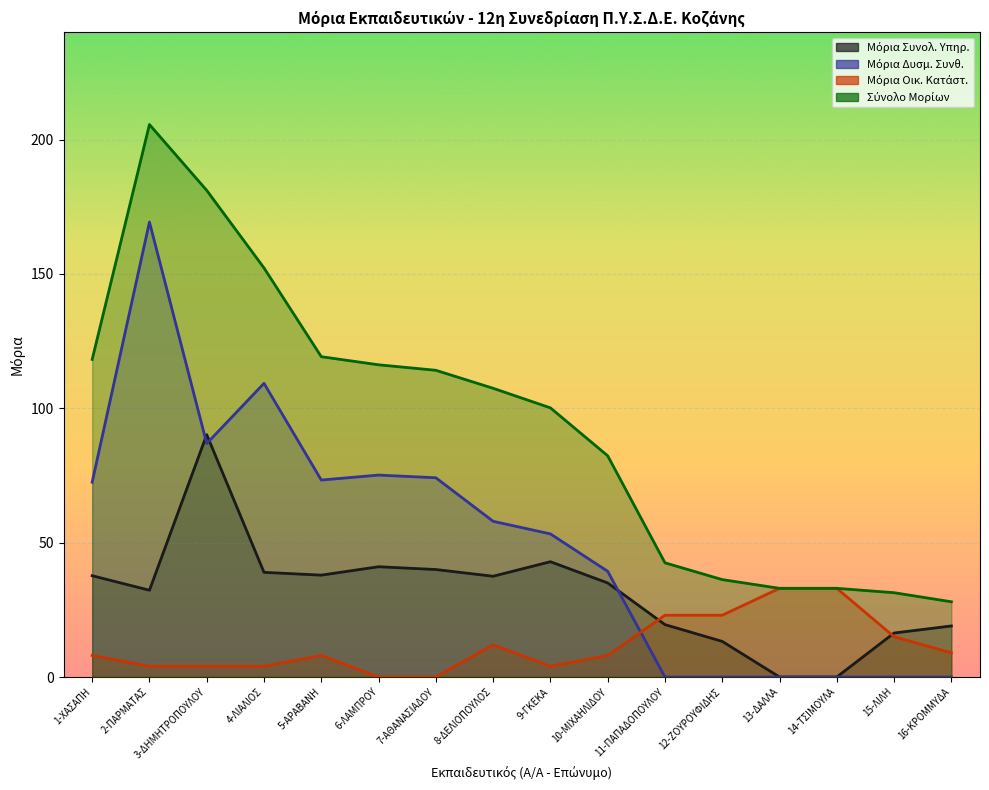

Reading right to left, extract all data points from this chart.

Μόρια Συνολ. Υπηρ.: 19.0	16.4	0.0	0.0	13.2	19.5	35.0	42.9	37.5	40.0	41.0	37.9	39.0	90.2	32.3	37.7
Μόρια Δυσμ. Συνθ.: 0.0	0.0	0.0	0.0	0.0	0.0	39.3	53.3	58.0	74.2	75.2	73.3	109.3	86.9	169.3	72.5
Μόρια Οικ. Κατάστ.: 9.0	15.0	33.0	33.0	23.0	23.0	8.0	4.0	12.0	0.0	0.0	8.0	4.0	4.0	4.0	8.0
Σύνολο Μορίων: 28.0	31.4	33.0	33.0	36.2	42.5	82.3	100.2	107.5	114.2	116.2	119.2	152.2	181.1	205.6	118.2